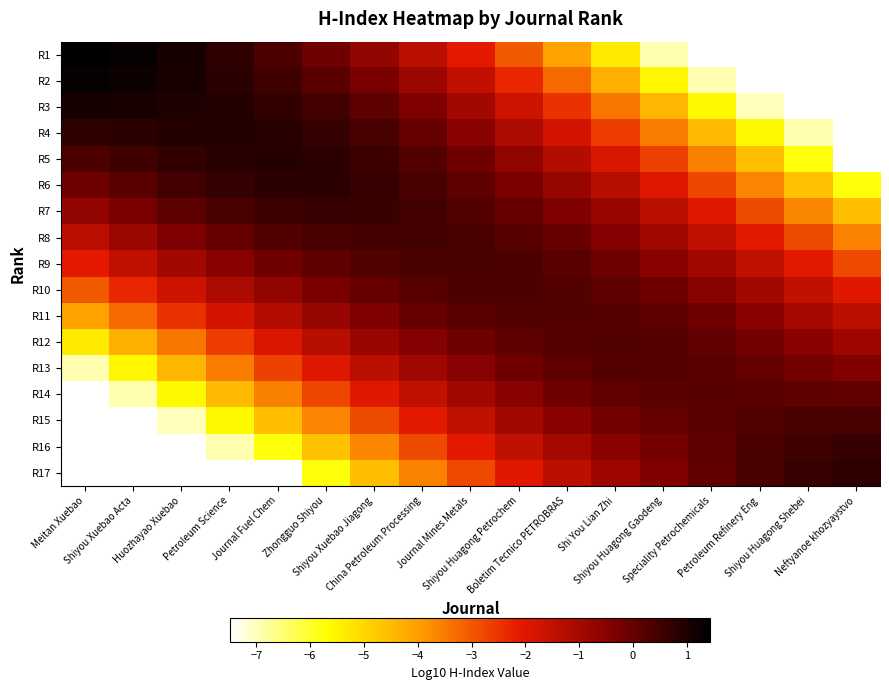

Is the value of R5 at Zhongguo Shiyou greater than the value of R1 at Boletim Tecnico PETROBRAS?

Yes